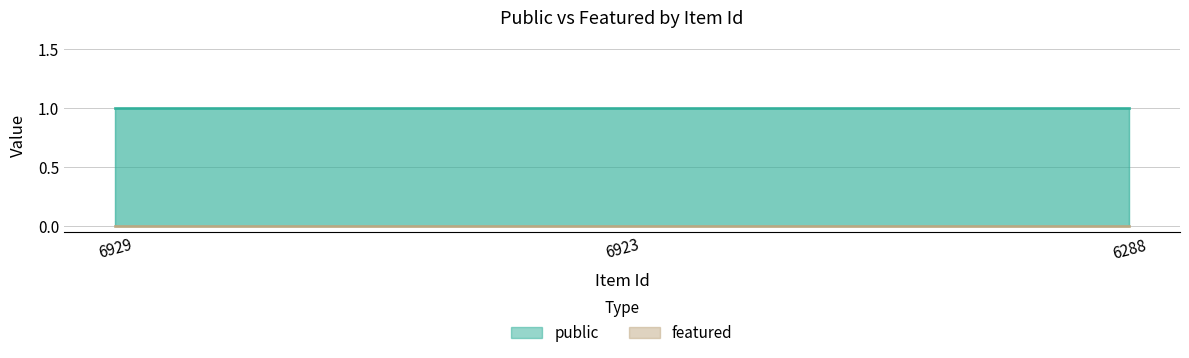

The value of public at 6288 is 1. True or false?

True